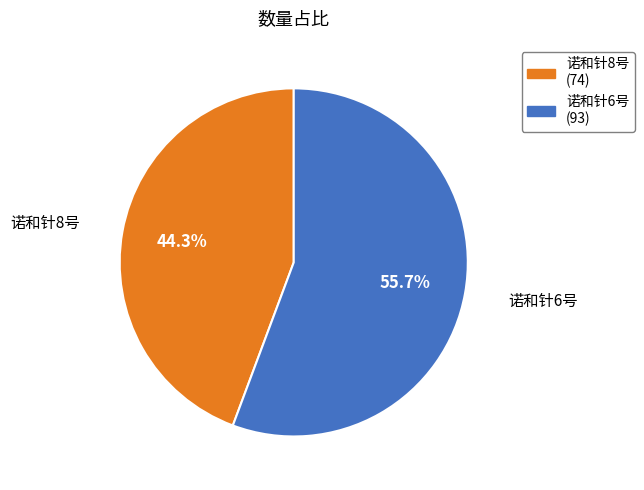

What percentage is the 诺和针8号 slice, to the nearest percent?

44%